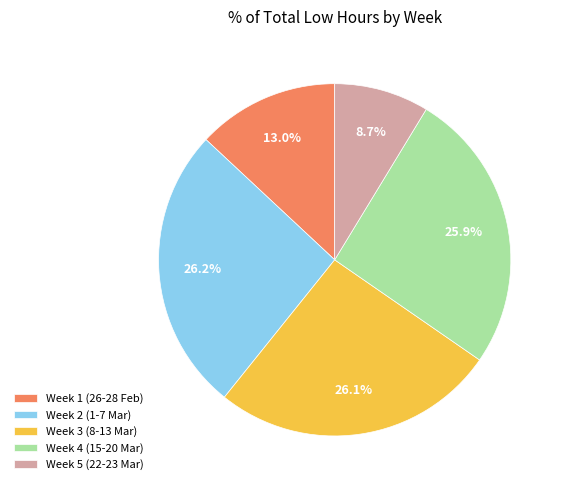

Approximately how many times larger is the value at Week 4 (15-20 Mar) compared to Week 3 (8-13 Mar)?

1.0